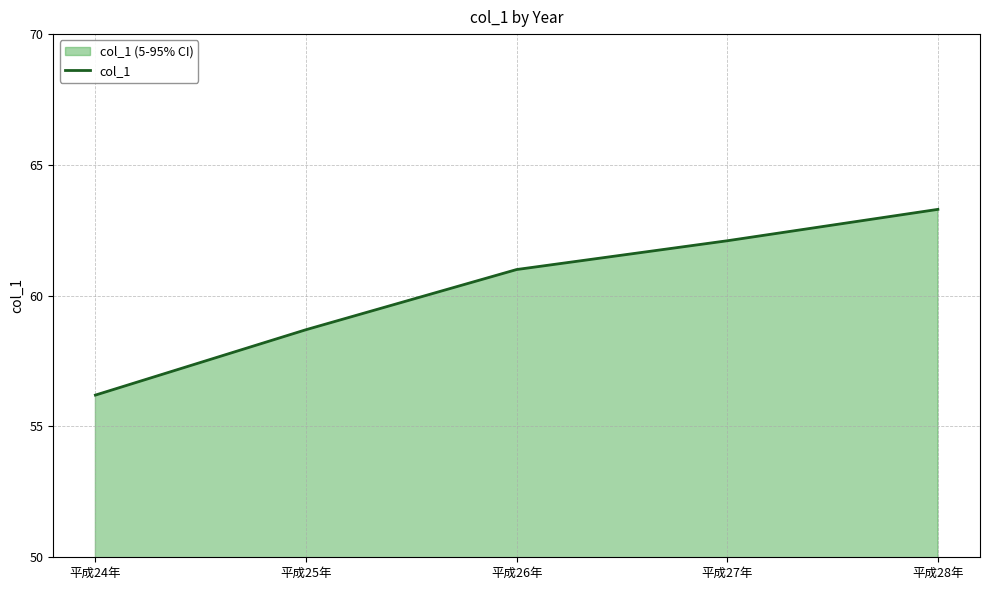

What is the label of the 3rd point from the right?

平成26年